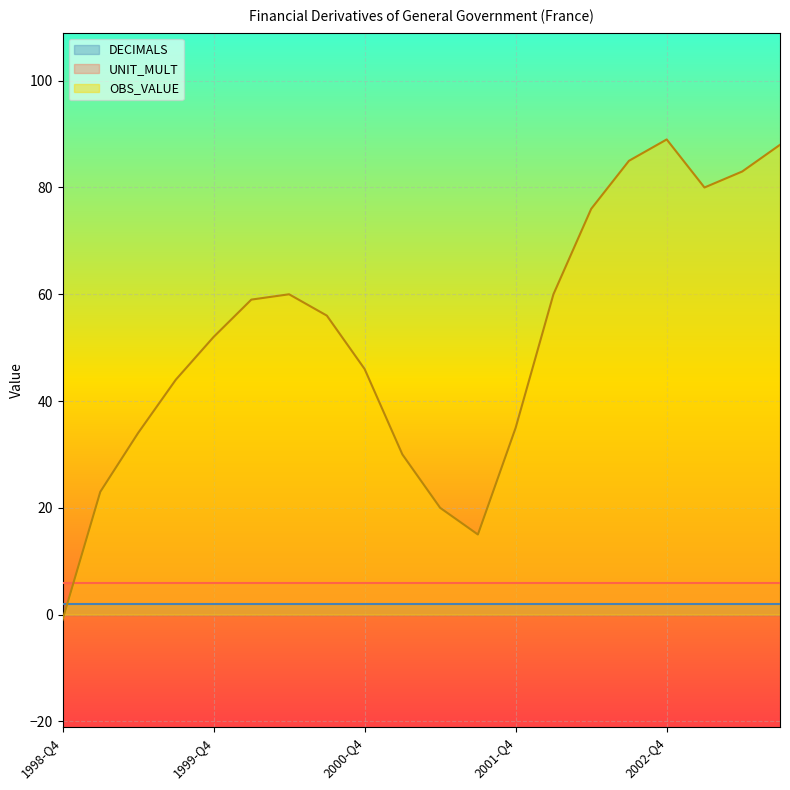

What position from the left is 2001-Q1?

10